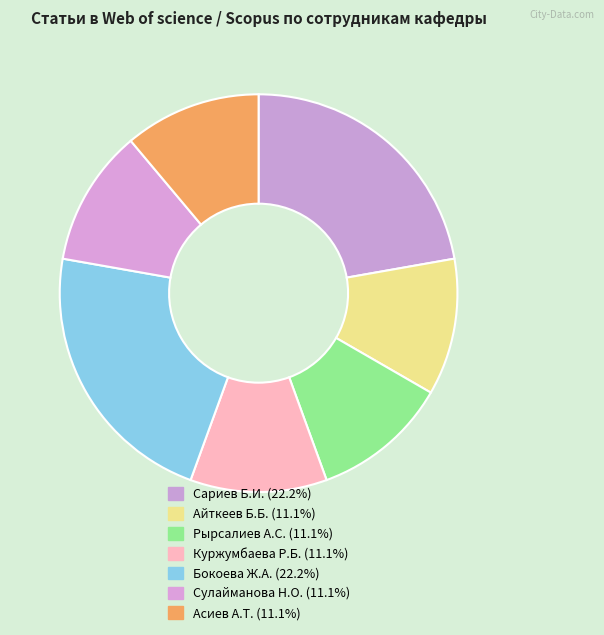

Is it true that Айткеев Б.Б. is 5% of the pie?

False